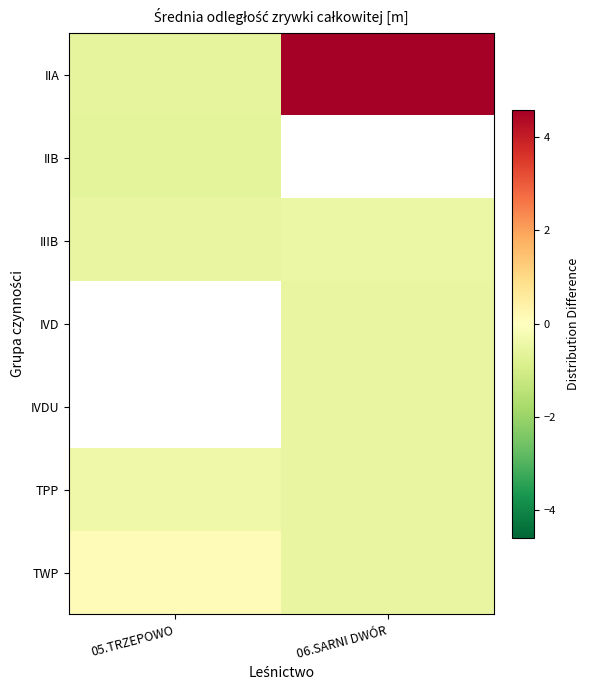

Where does the TWP series first go above 0?

05.TRZEPOWO